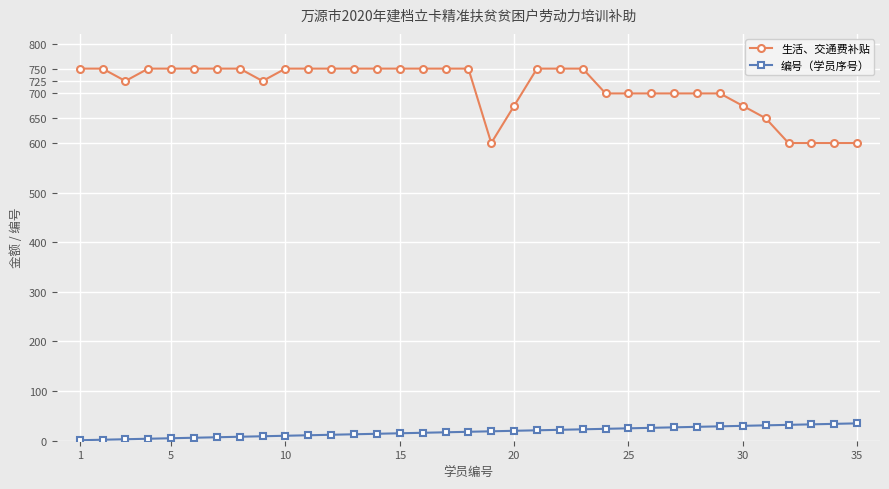

What is the maximum value shown in the chart?

750